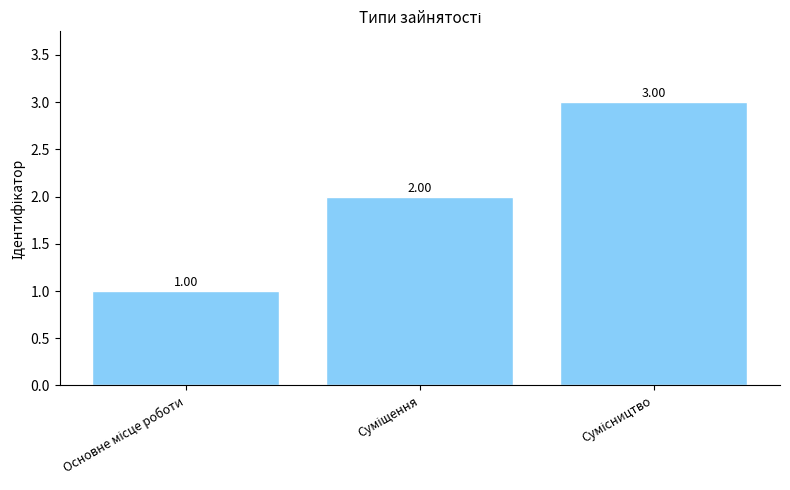

What is the difference between the maximum and second lowest values?

1